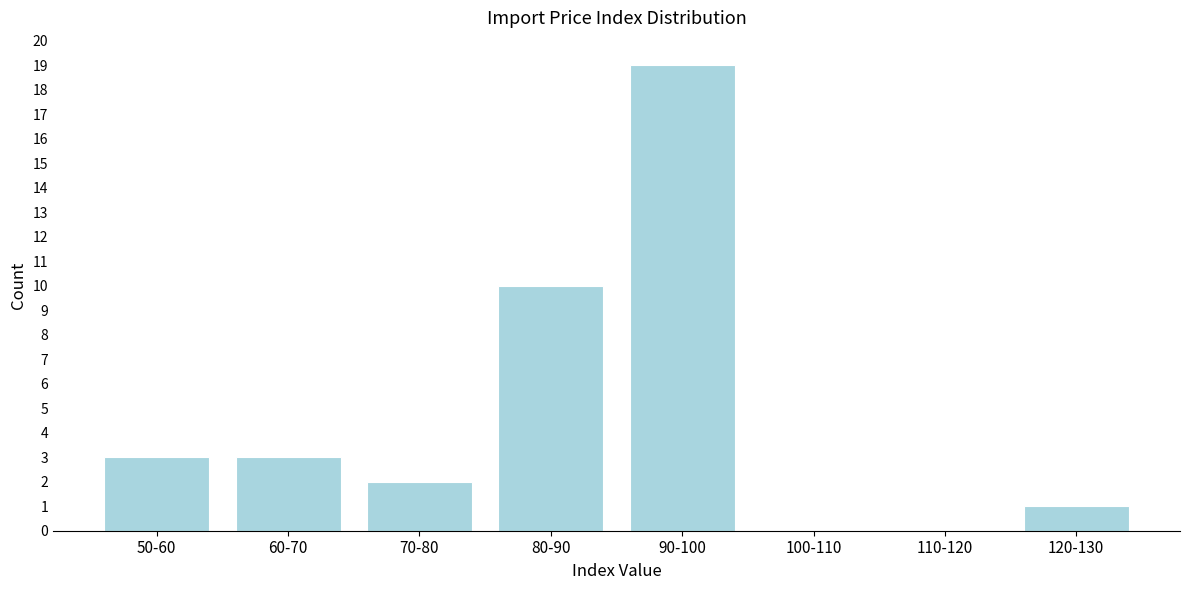

Reading left to right, what are all the values shown in this chart?

50-60=3	60-70=3	70-80=2	80-90=10	90-100=19	100-110=0	110-120=0	120-130=1